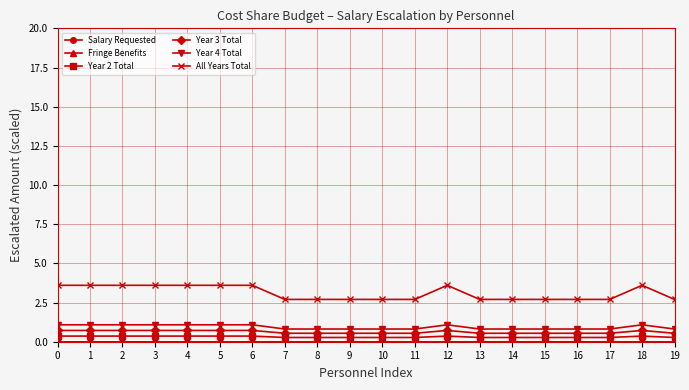

How many lines are shown in the chart?

6